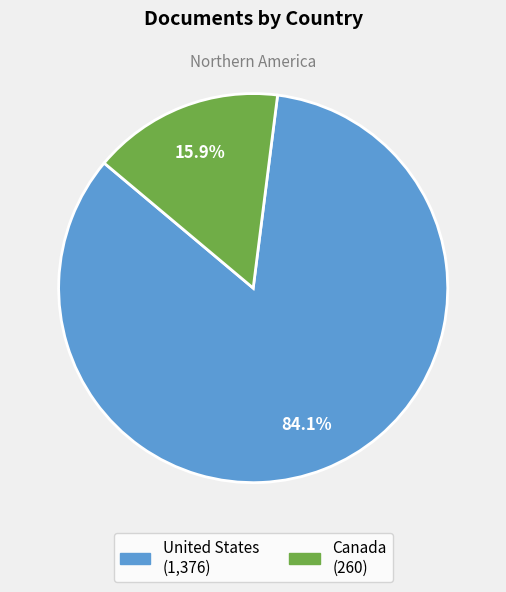

To the nearest percent, what is the combined percentage of United States and Canada?

100%